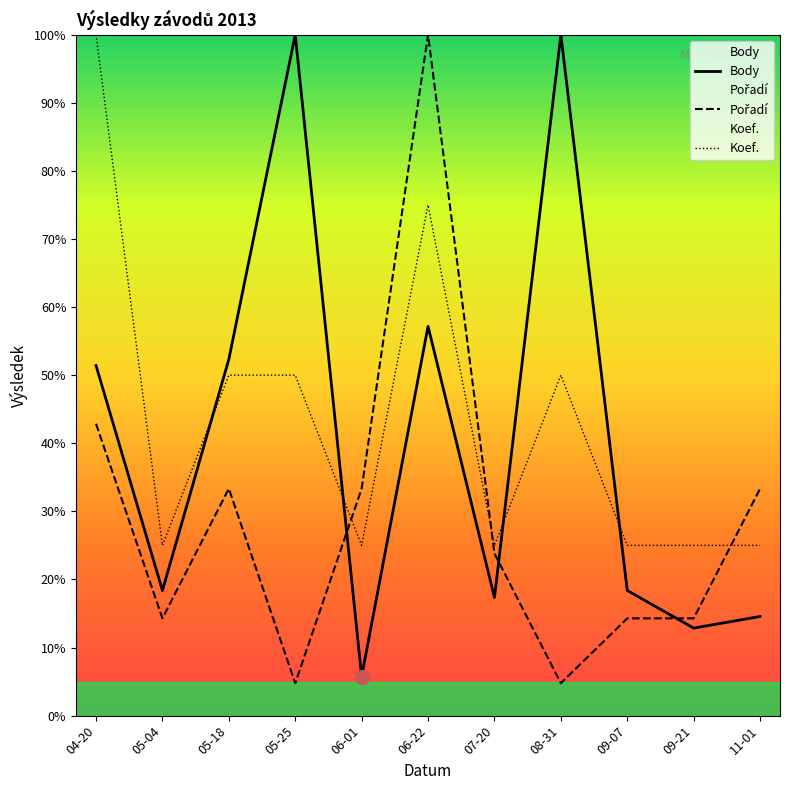

What is the difference between the Body values at 08-31 and 06-01?

94.3